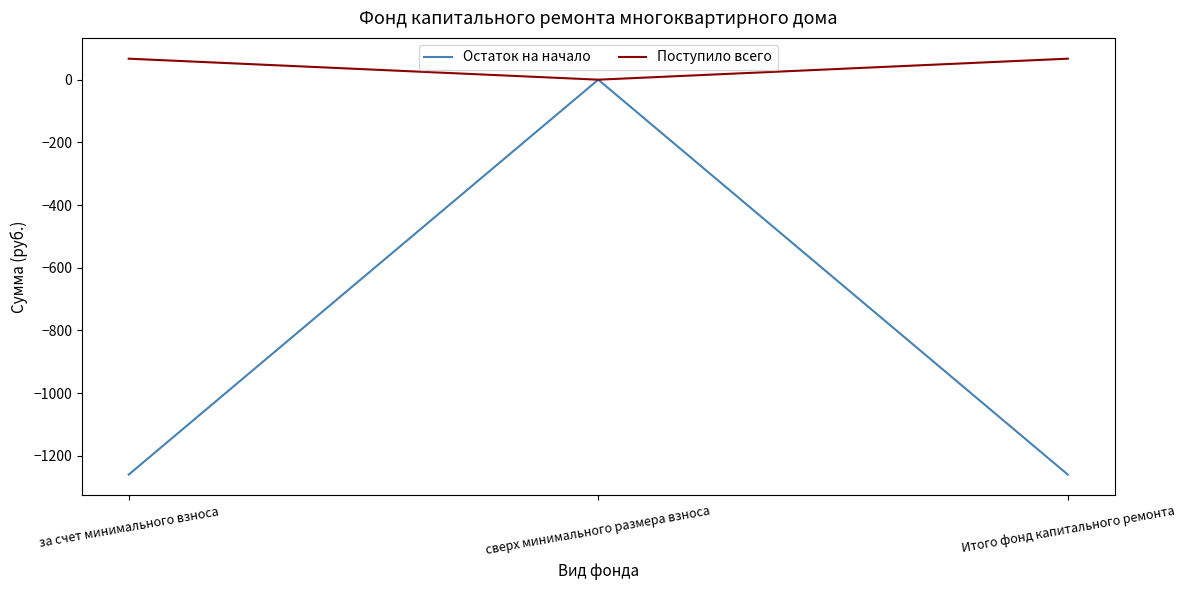

Which series has the widest spread of values?

Остаток на начало